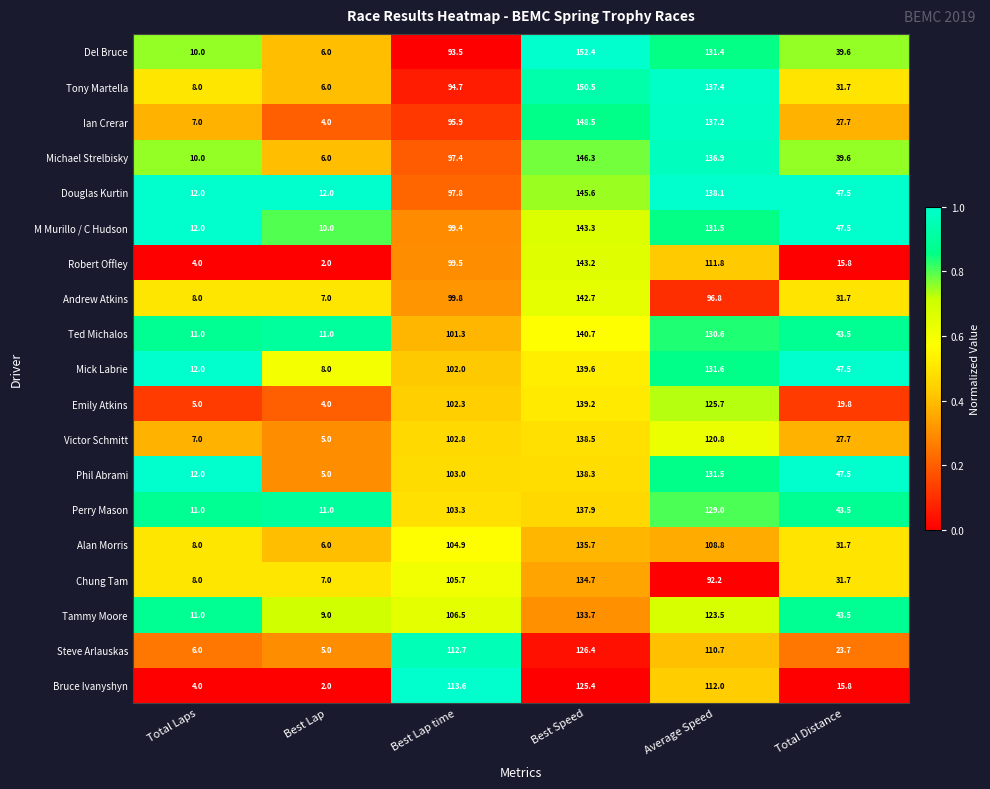

At which label is Victor Schmitt closest to 71?

Best Lap time